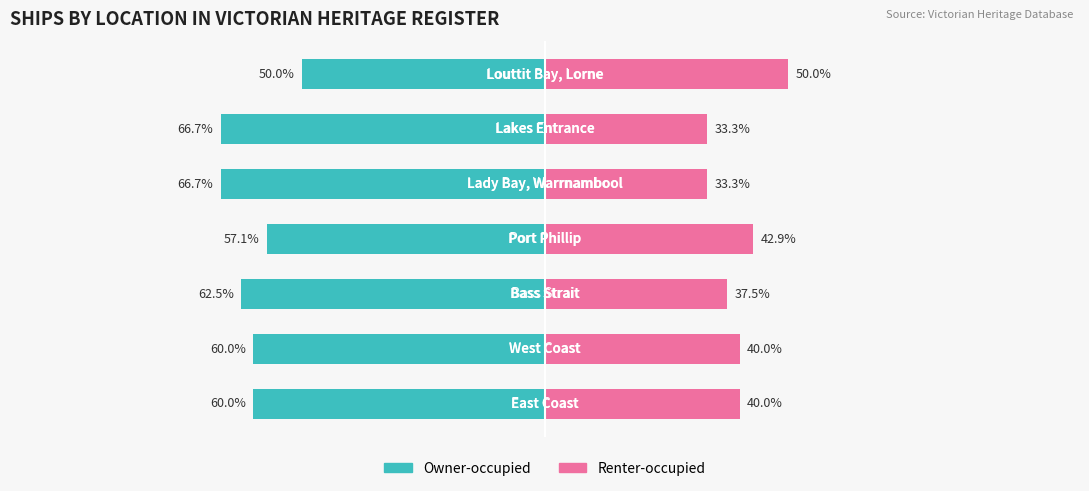

Reading left to right, transcribe all the data shown in this chart.

Owner-occupied: -60.0	-60.0	-62.5	-57.1	-66.7	-66.7	-50.0
Renter-occupied: 40.0	40.0	37.5	42.9	33.3	33.3	50.0